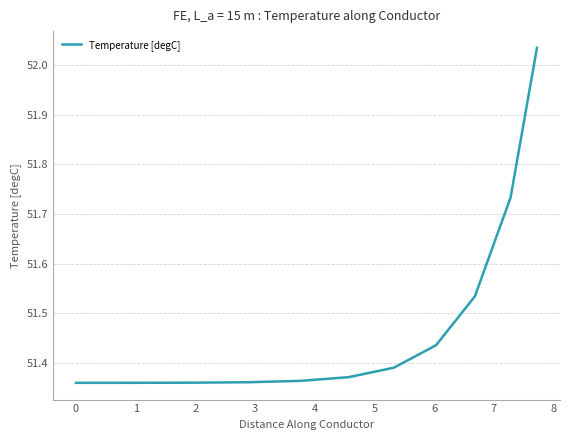

What is the difference between the maximum and minimum values?

0.7